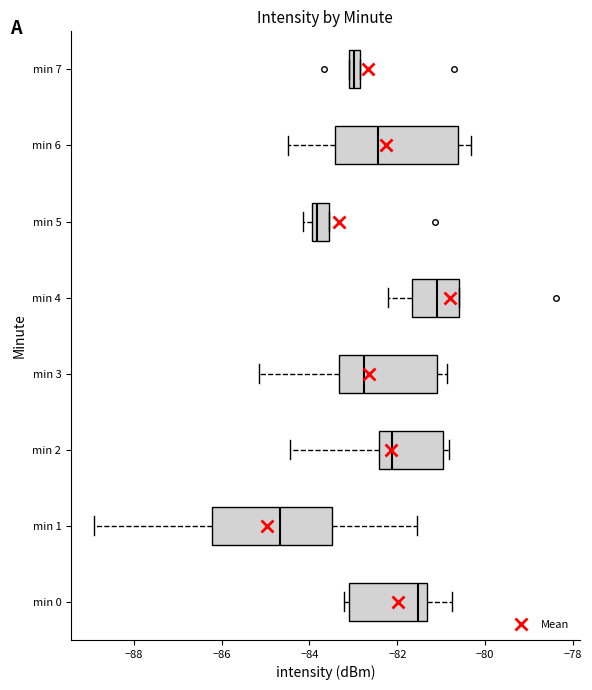

Which box's median line is the furthest to the left?

min 1